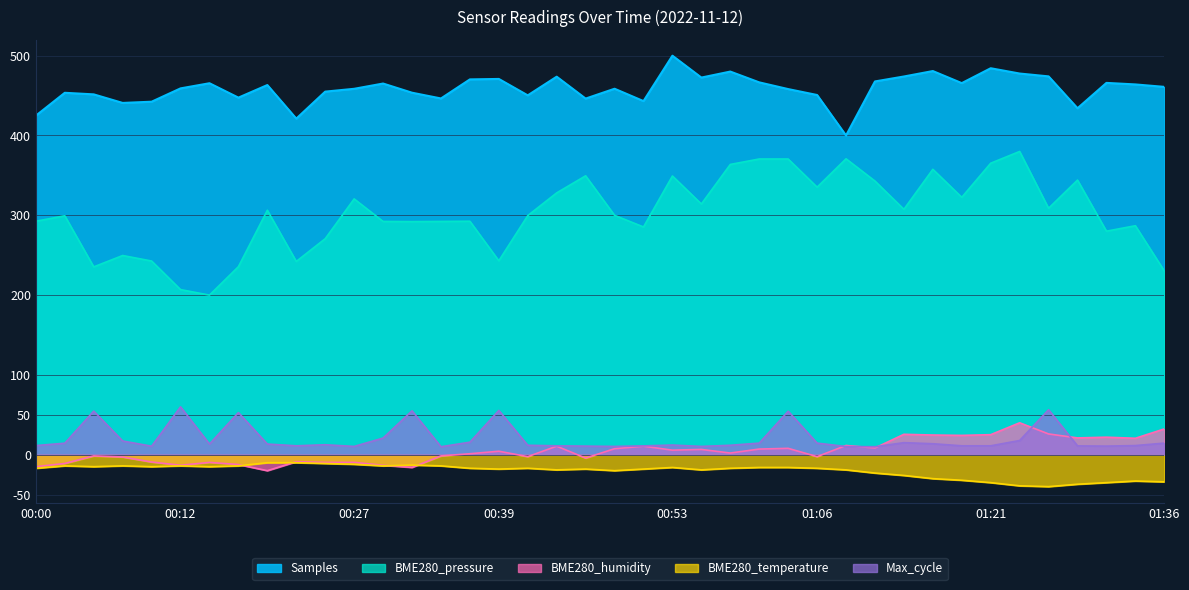

At 01:21, list the series in order from smallest to largest.

BME280_temperature, Max_cycle, BME280_humidity, BME280_pressure, Samples